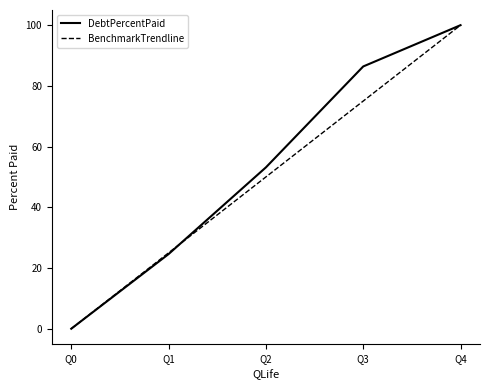

Which series changed the most between Q0 and Q1?

BenchmarkTrendline